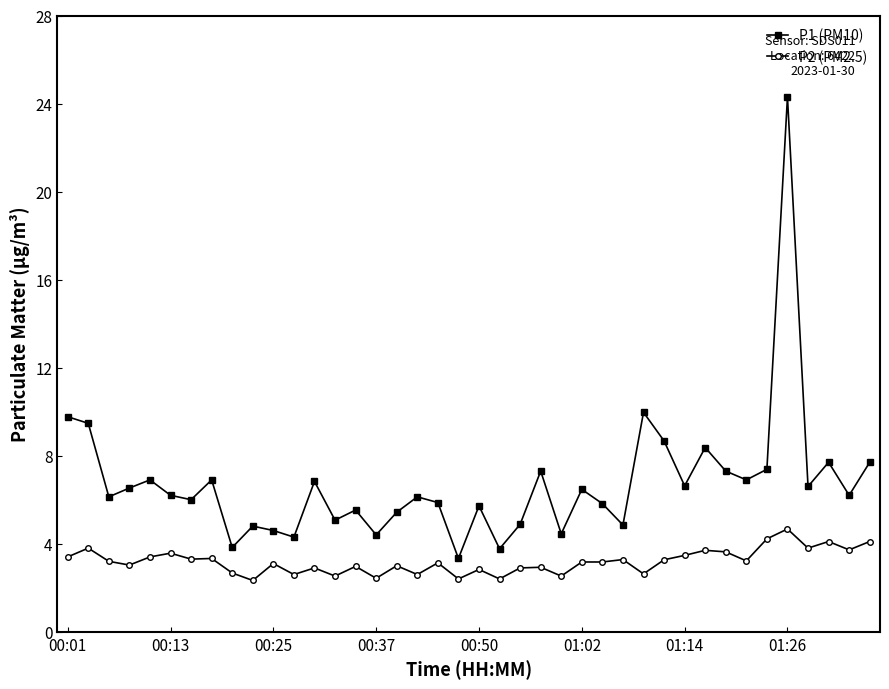

List the series in order of their overall mean, lowest first.

P2 (PM2.5), P1 (PM10)